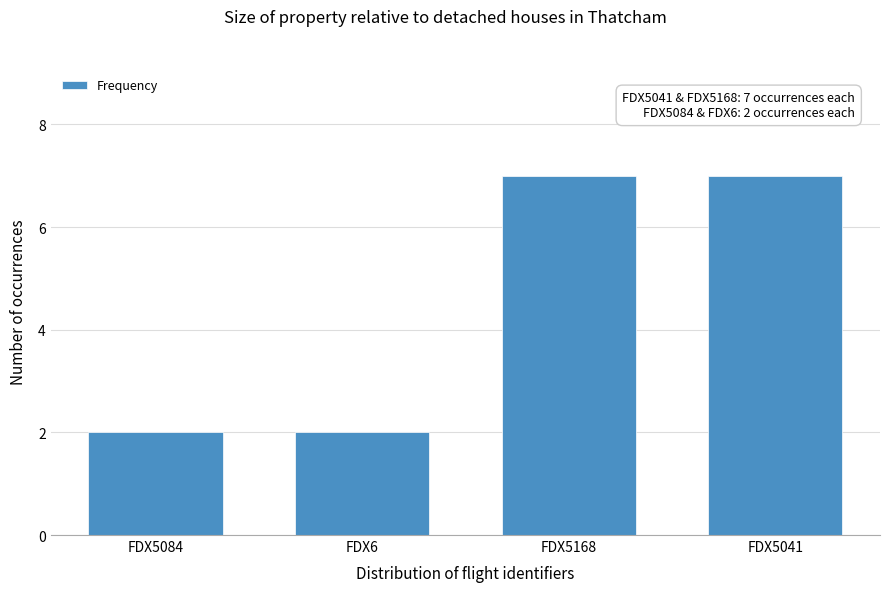

Reading left to right, transcribe all the data shown in this chart.

2	2	7	7